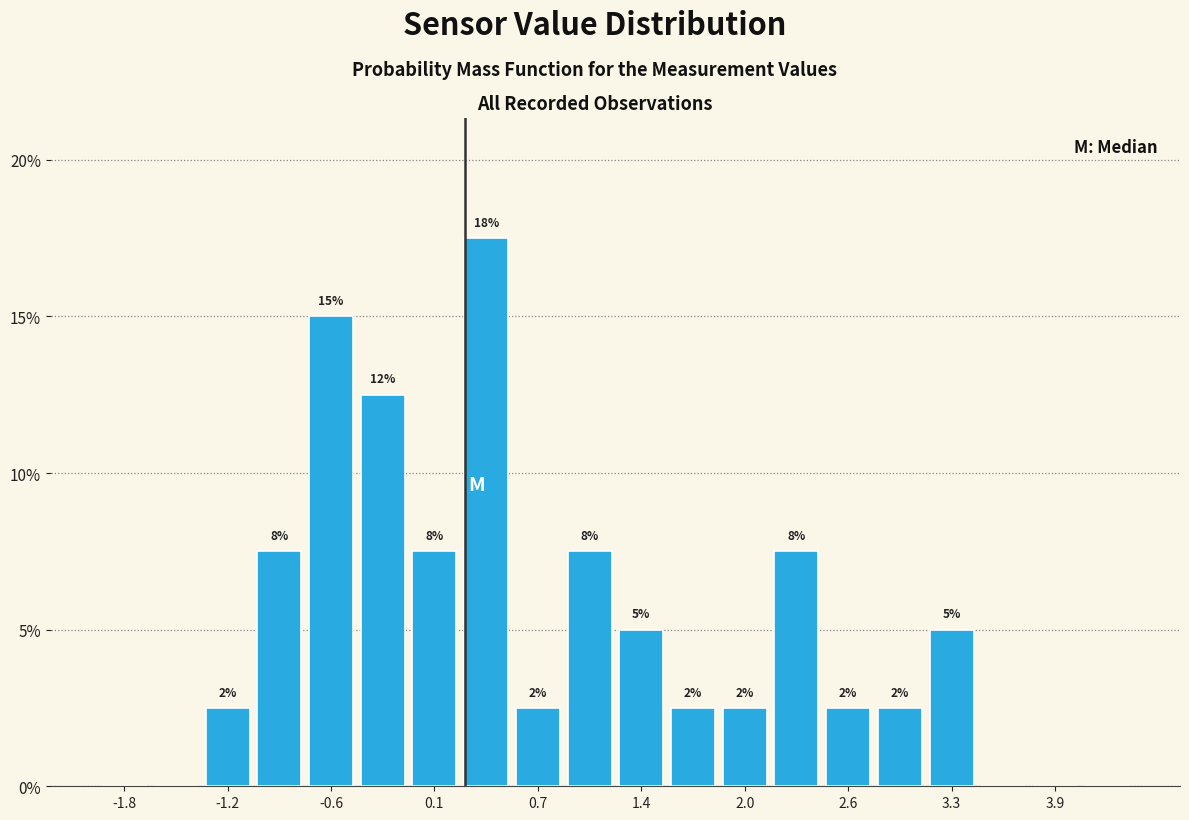

Read against the x-axis, roughly where is the centre of the tallest bar?

0.4